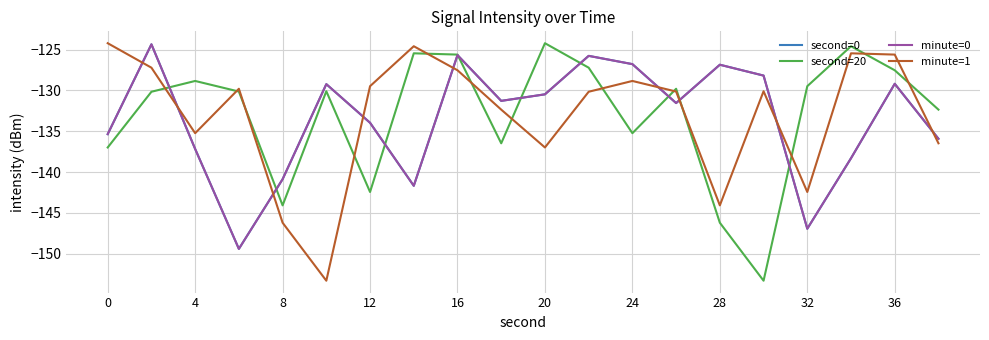

Does the chart have visible grid lines?

Yes